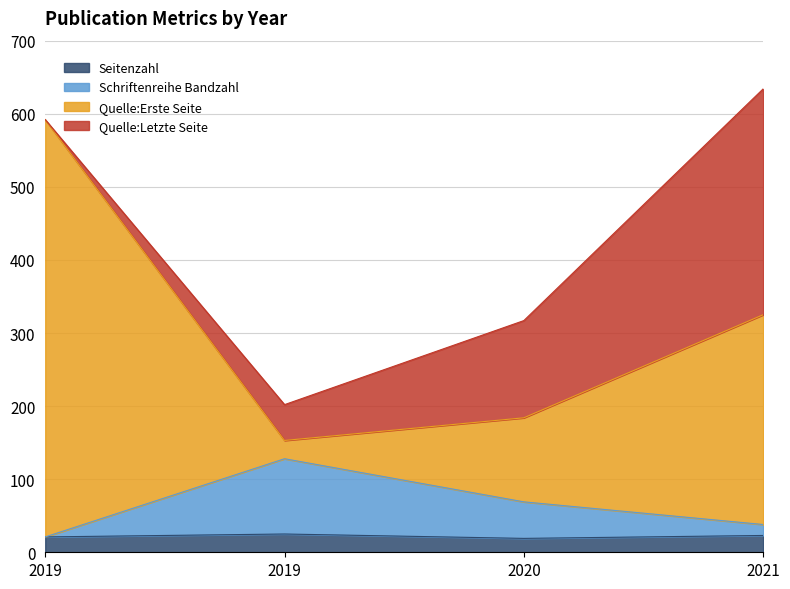

What are all the series names shown in the legend?

Seitenzahl, Schriftenreihe Bandzahl, Quelle:Erste Seite, Quelle:Letzte Seite